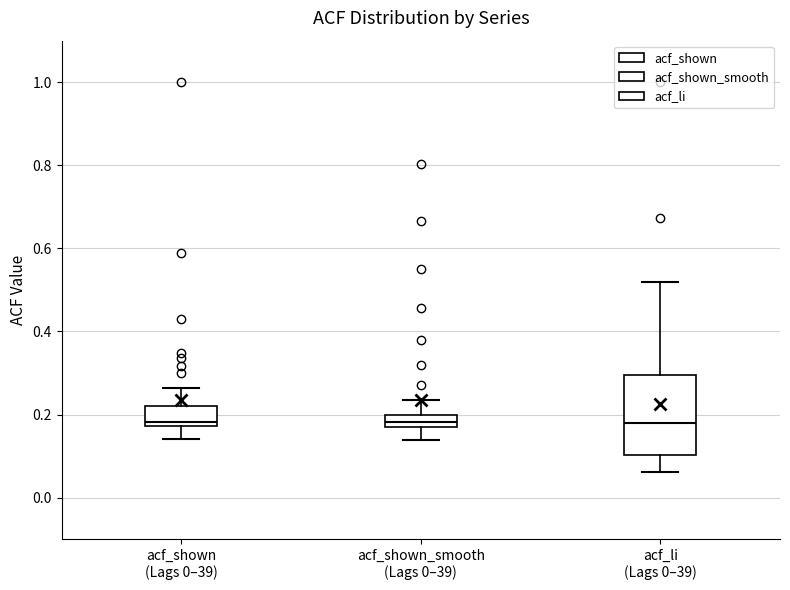

Which box is the tallest, from its lower edge to its upper edge?

acf_li (Lags 0–39)